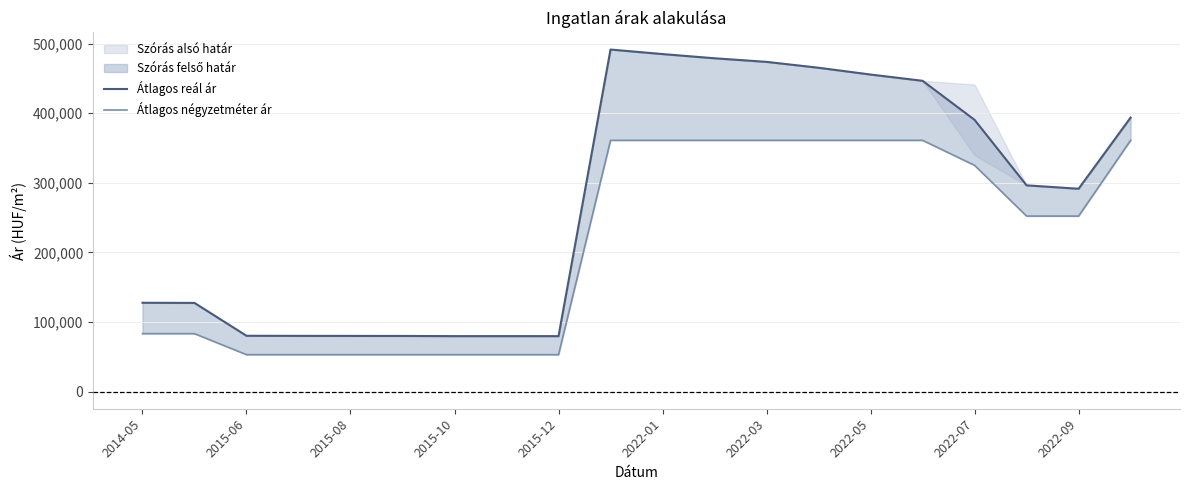

What is the sum of all Átlagos reál ár values?

5484257